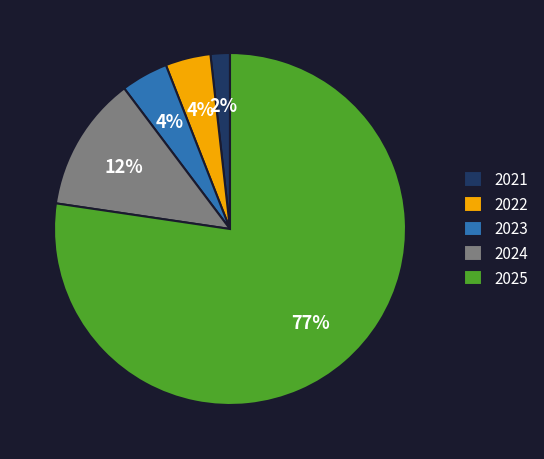

True or false: 2025 accounts for 77% of the total.

True